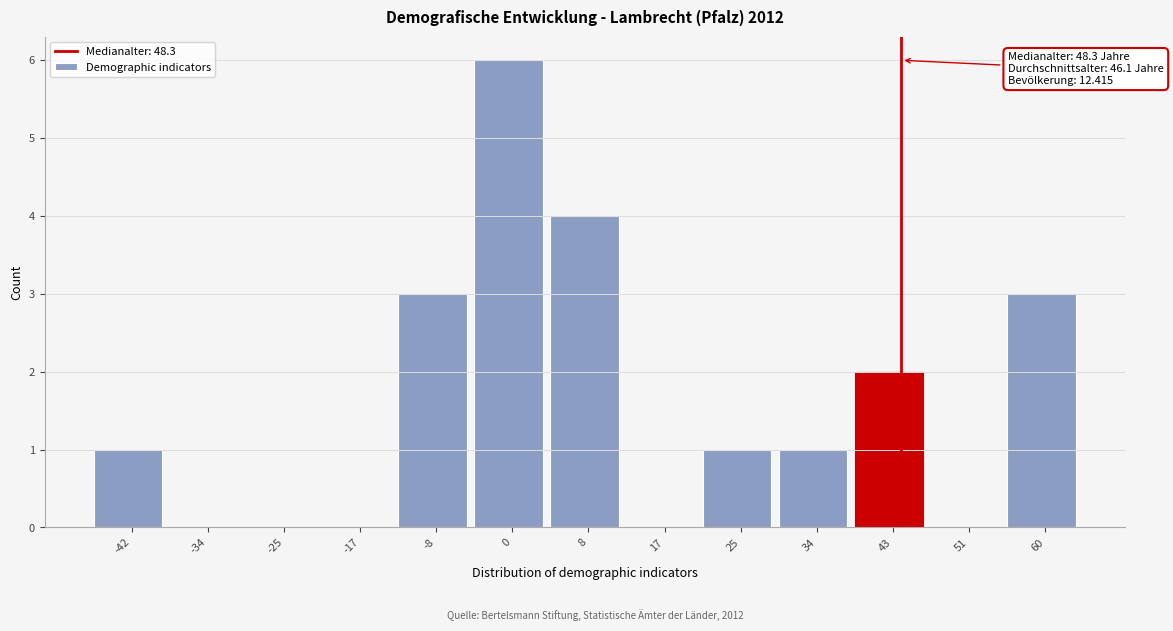

Reading left to right, what are all the values shown in this chart?

-42=1	-34=0	-25=0	-17=0	-8=3	0=6	8=4	17=0	25=1	34=1	43=2	51=0	60=3